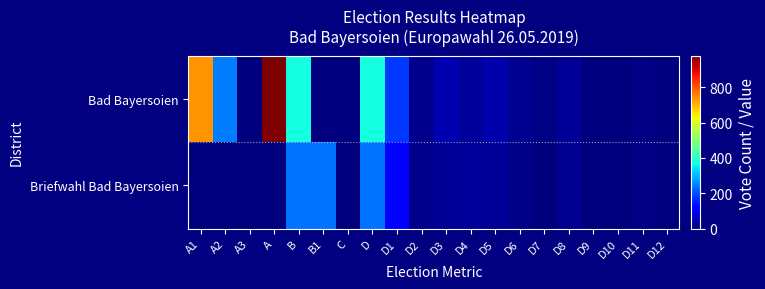

Rank the series by their average value, from lowest to highest.

Briefwahl Bad Bayersoien, Bad Bayersoien